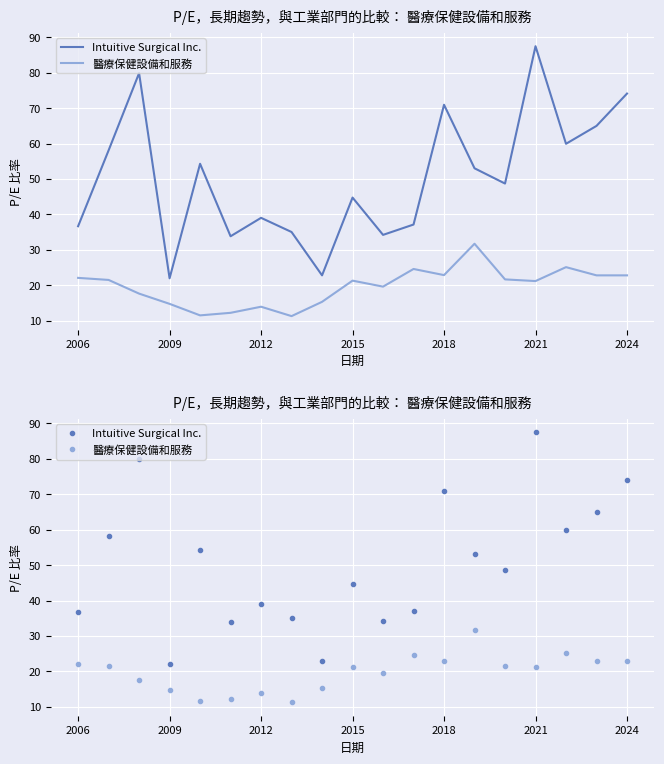

Reading left to right, extract all data points from this chart.

Intuitive Surgical Inc.: 36.7	58.1	79.9	22.0	54.3	33.9	39.0	35.0	22.8	44.8	34.2	37.2	71.0	53.0	48.7	87.5	59.9	65.0	74.1
醫療保健設備和服務: 22.1	21.5	17.7	14.8	11.5	12.2	14.0	11.3	15.3	21.3	19.6	24.6	22.9	31.7	21.7	21.2	25.1	22.8	22.8